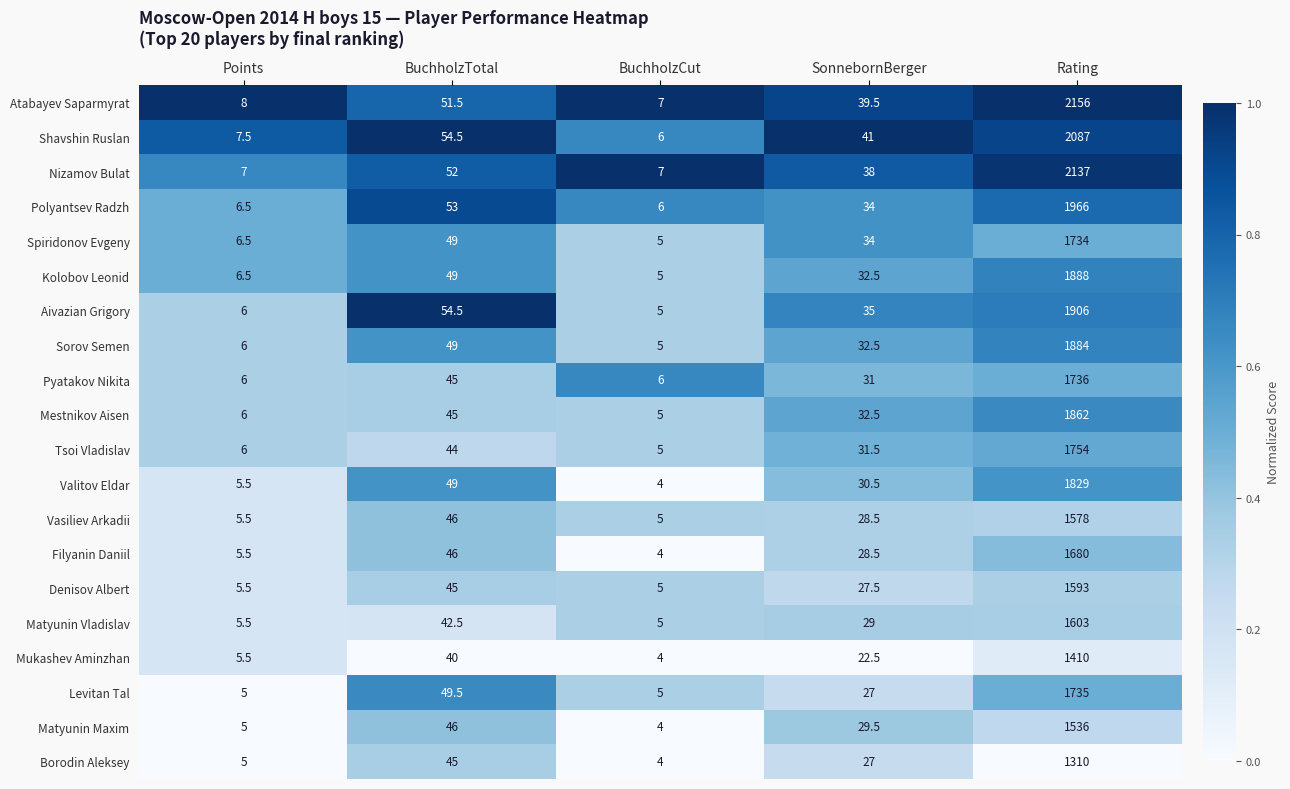

At which label does Mestnikov Aisen first exceed 32?

BuchholzTotal